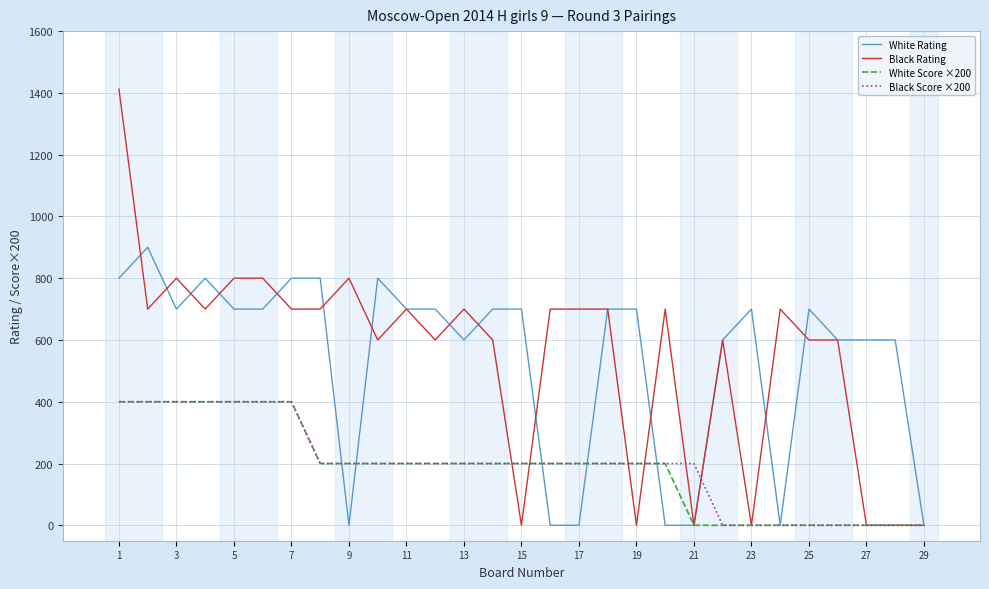

What is the maximum value shown in the chart?

1412